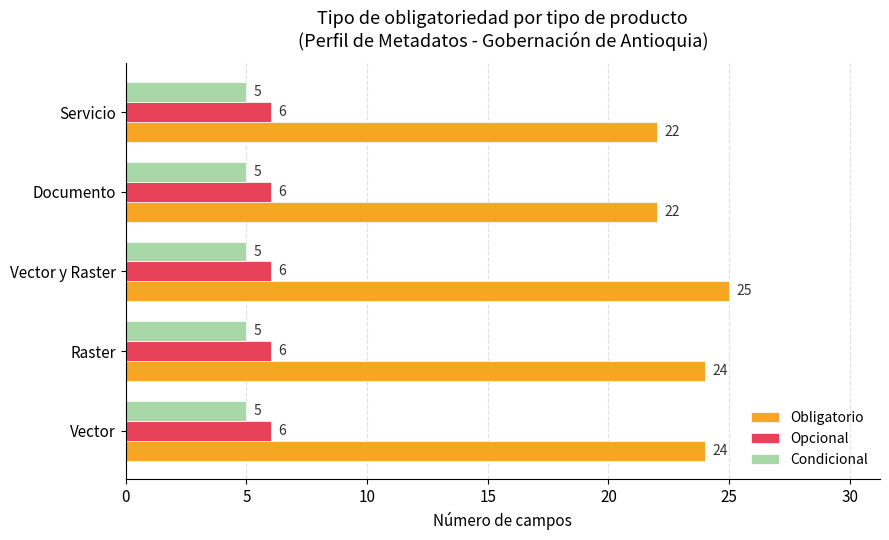

How many distinct data groups are displayed?

3